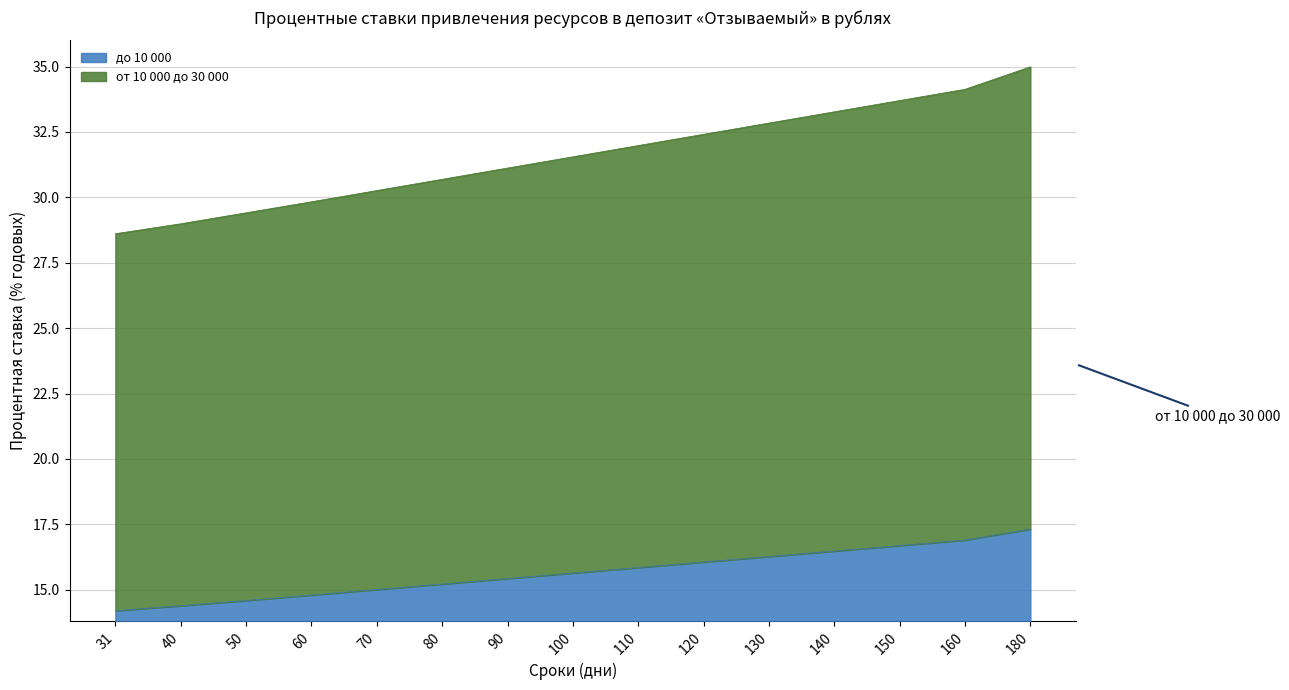

How many distinct data groups are displayed?

2